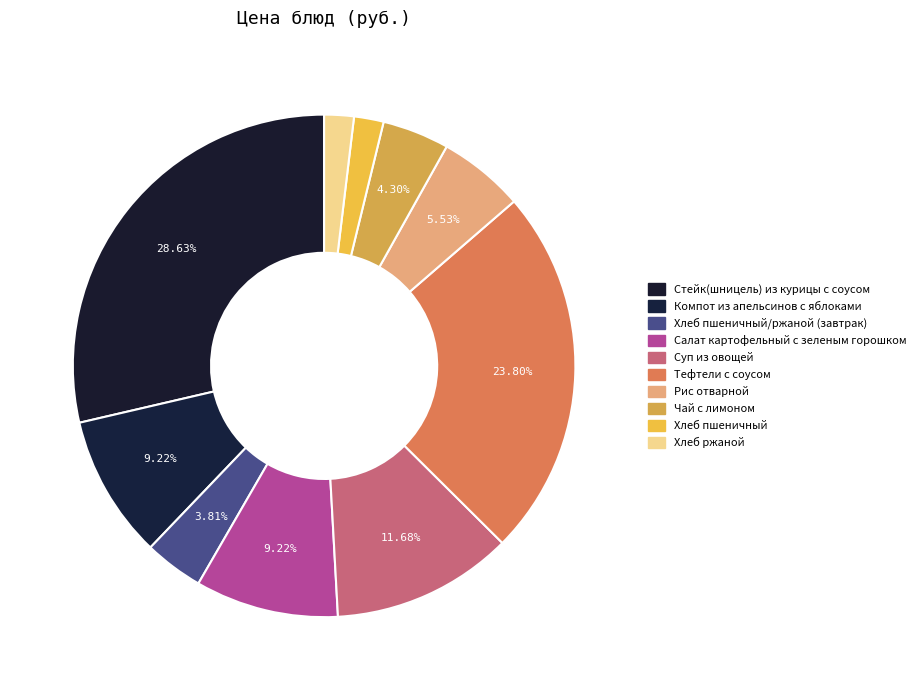

Which has a higher value, Стейк(шницель) из курицы с соусом or Салат картофельный с зеленым горошком?

Стейк(шницель) из курицы с соусом